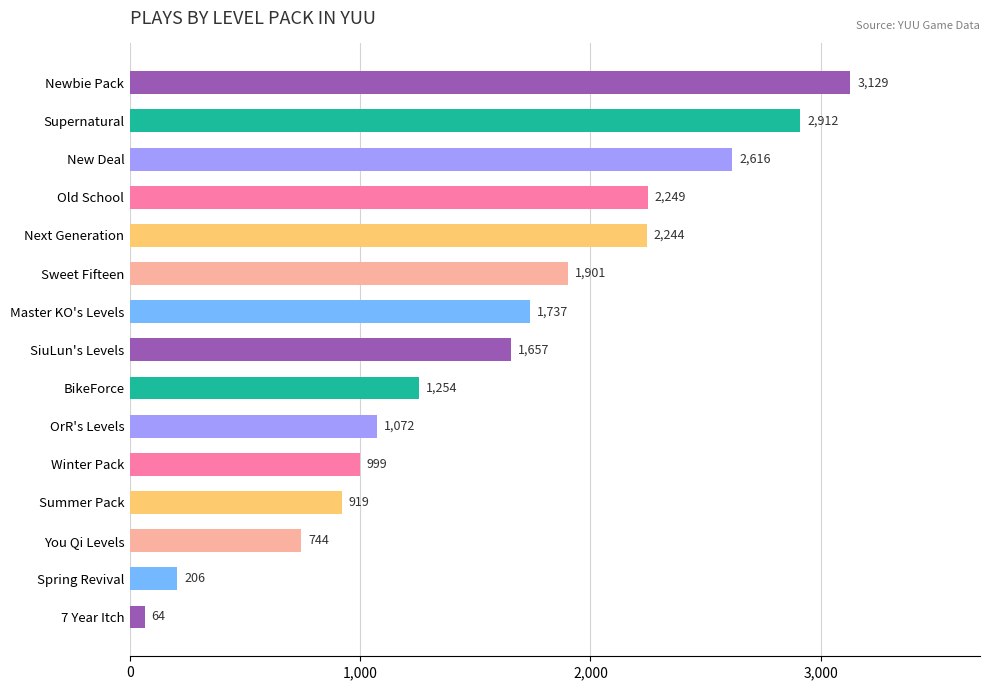

The chart shows a value of 1847 at OrR's Levels. True or false?

False